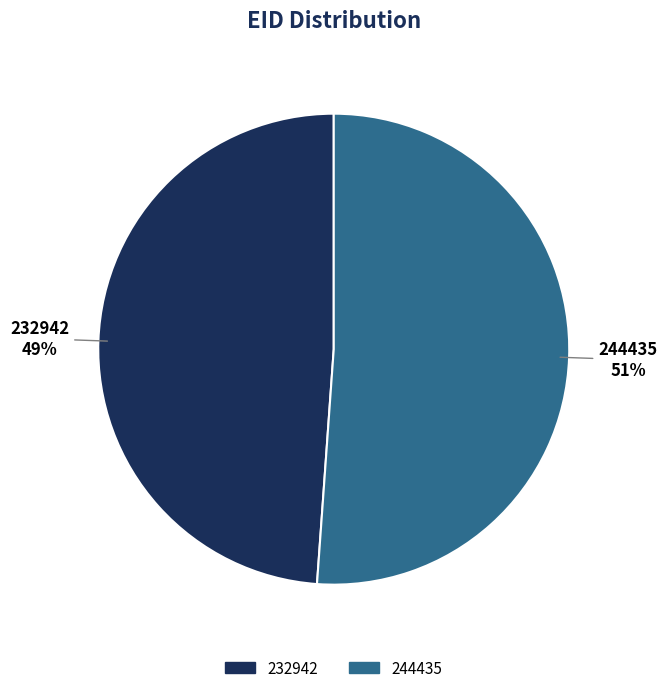

Which slice is the smallest?

232942